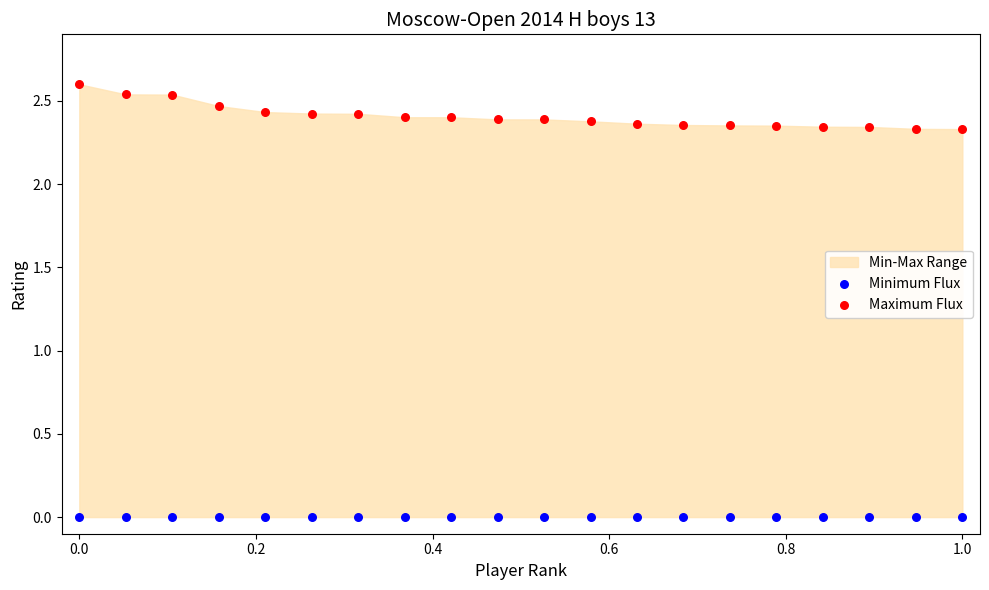

Which series reaches the maximum Y coordinate?

Maximum Flux